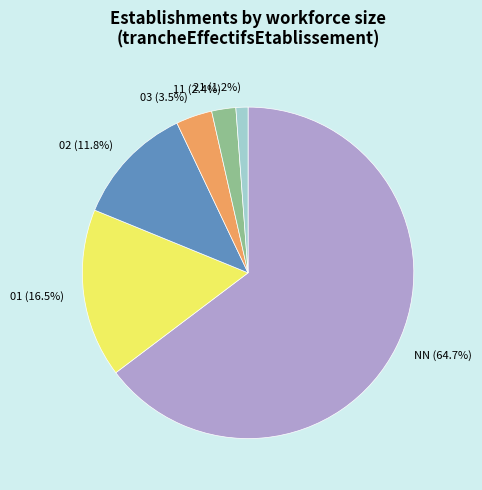

What is the largest slice in the pie chart?

NN